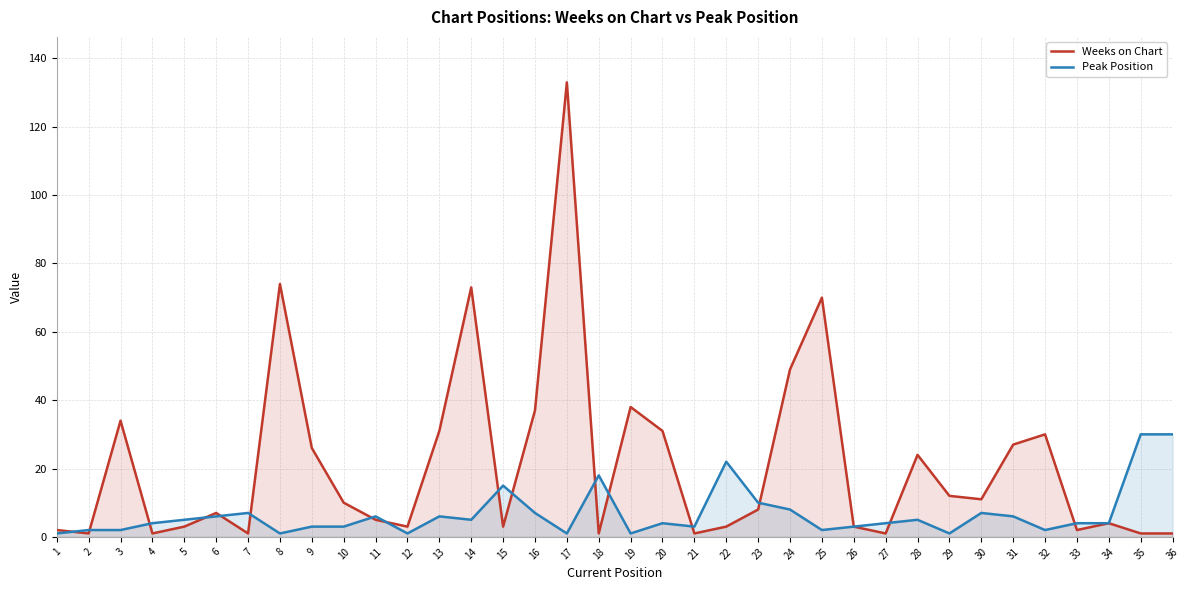

Which series has the largest total across all categories?

Weeks on Chart